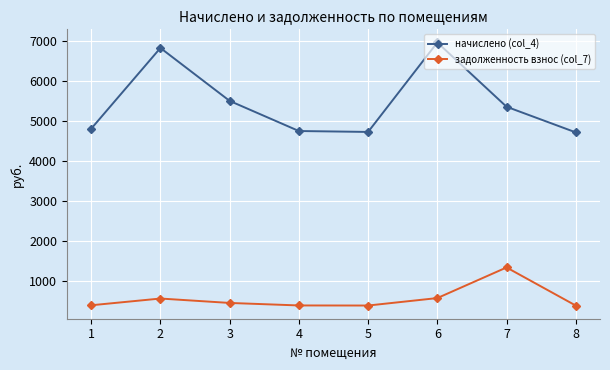

True or false: задолженность взнос (col_7) has a value of 895.1 at 2.

False